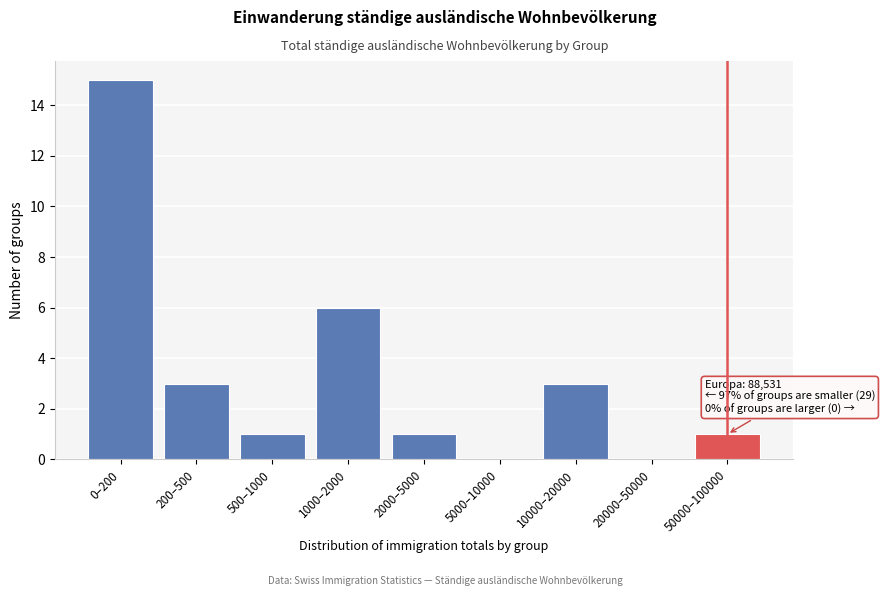

Reading left to right, what are all the values shown in this chart?

0–200=15	200–500=3	500–1000=1	1000–2000=6	2000–5000=1	5000–10000=0	10000–20000=3	20000–50000=0	50000–100000=1